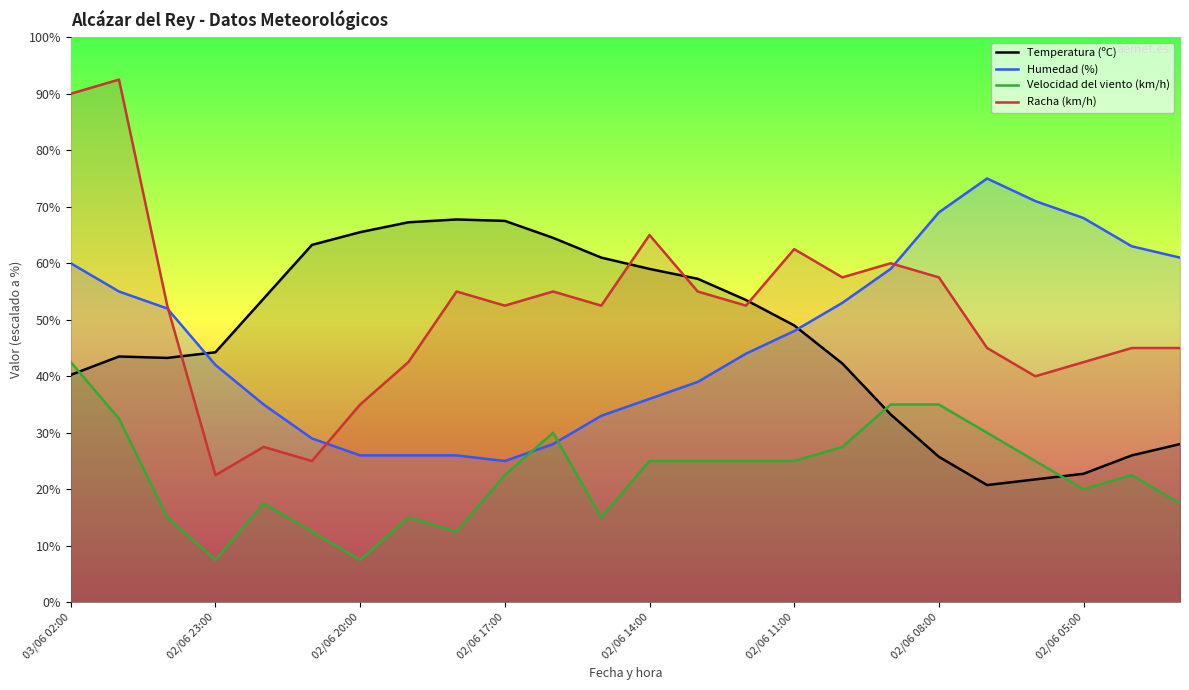

Does the chart have visible grid lines?

No